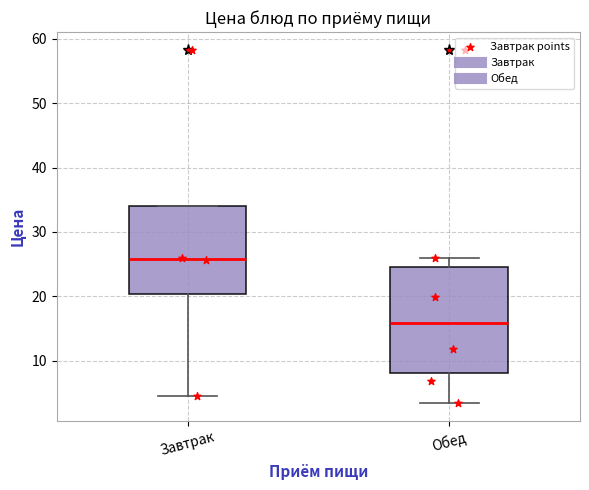

Reading left to right, transcribe this box plot: for each box, give where its median line is, the range the box spans, and where its two whiskers end, as read against the y-axis. The values are not printed on the chart, so give them approximately, as read against the axis.

Завтрак: median 26, box 20 to 34, whiskers 5 to 34
Обед: median 16, box 8 to 24, whiskers 3 to 26